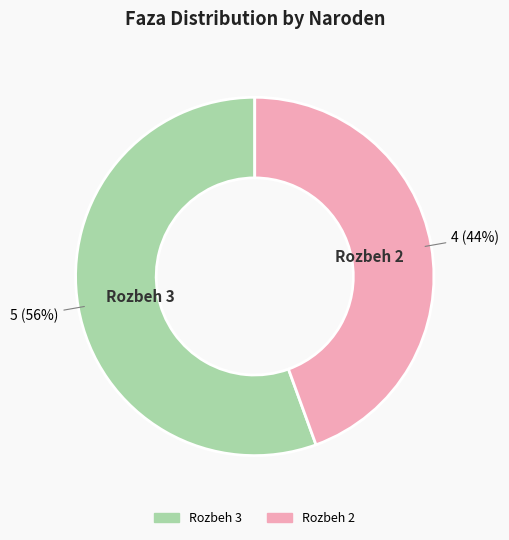

To the nearest percent, what portion does Rozbeh 3 represent?

56%